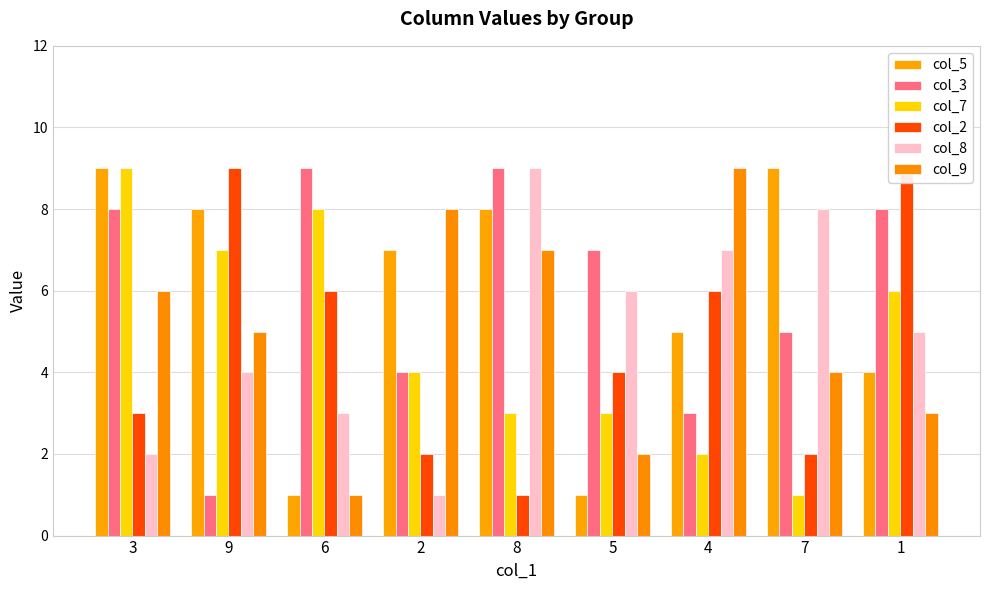

Which series has the largest total across all categories?

col_3